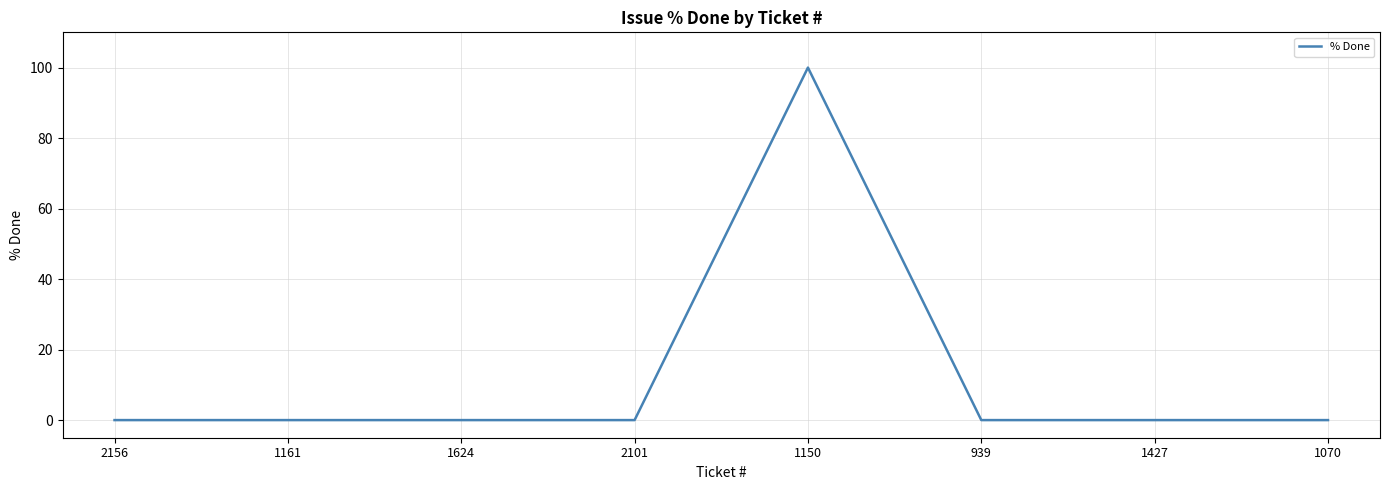

What is the change in value from 1150 to 1070?

-100